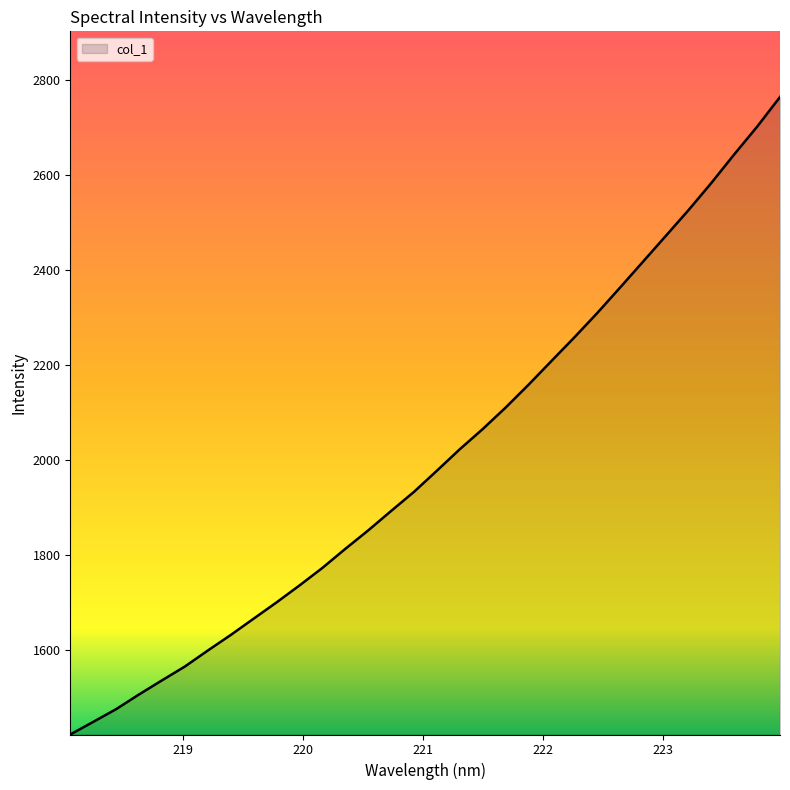

What is the minimum value shown in the chart?

1422.5